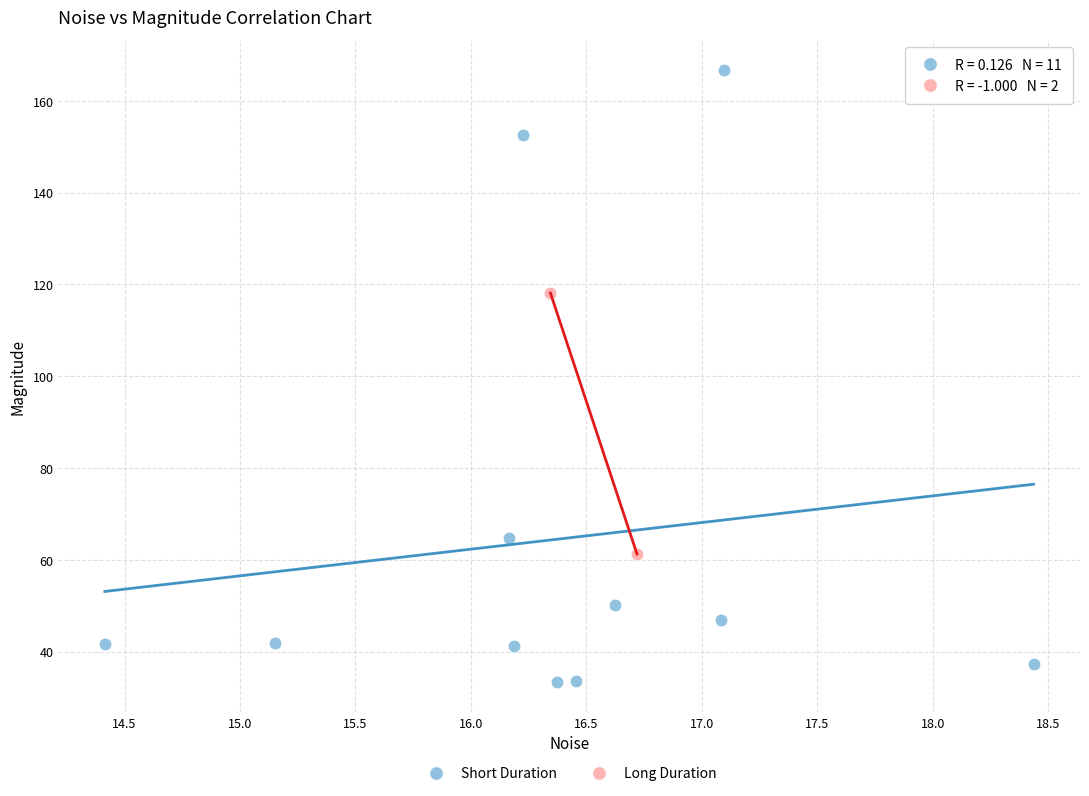

Which series reaches the maximum Y coordinate?

Short Duration